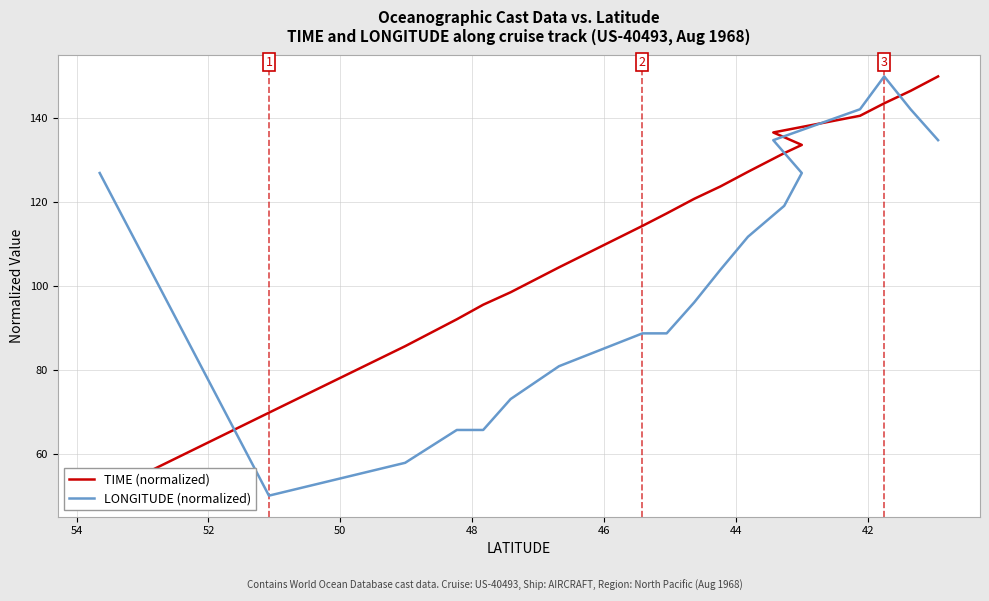

What is the label of the 13th point from the right?

52